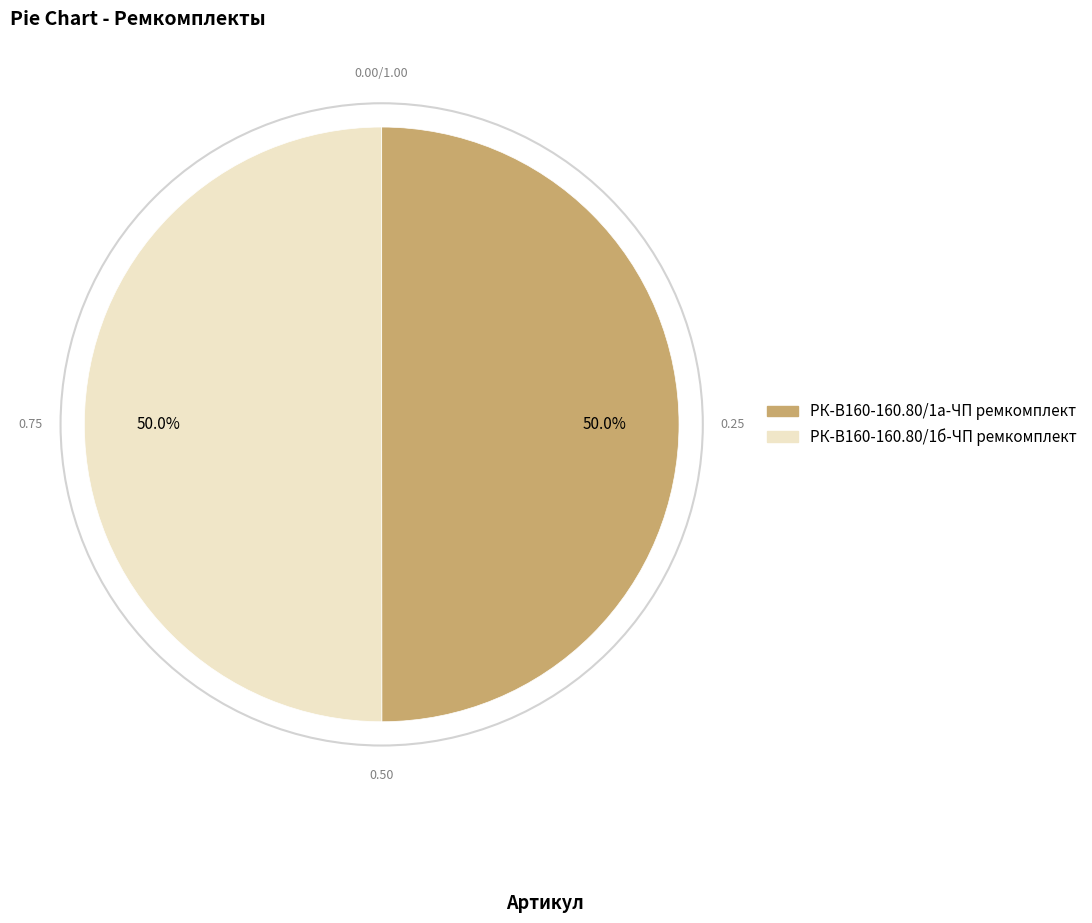

Is it true that РК-В160-160.80/1а-ЧП ремкомплект is 41% of the pie?

False